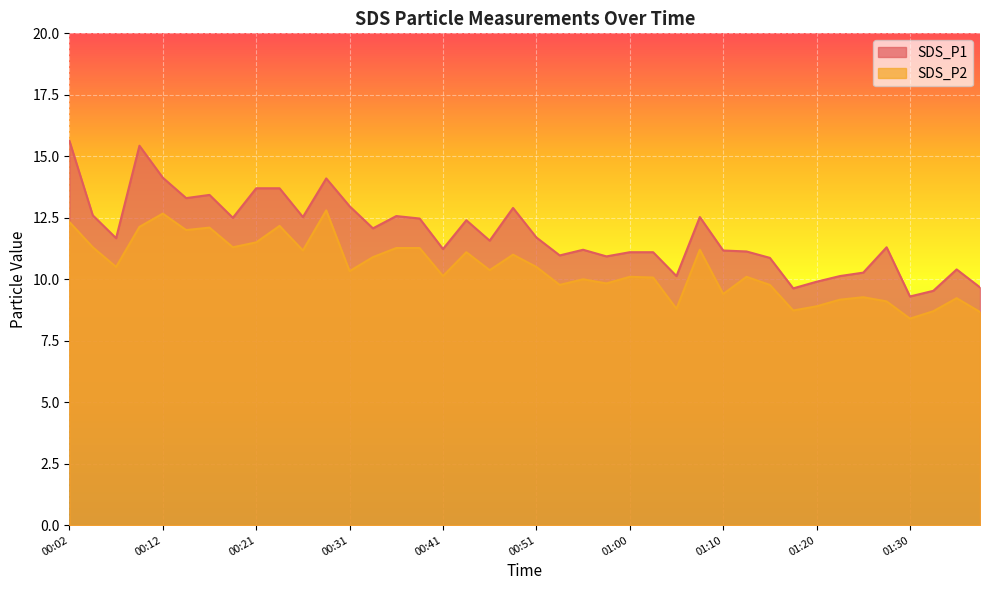

True or false: SDS_P1 has a value of 11.2 at 00:55.

True